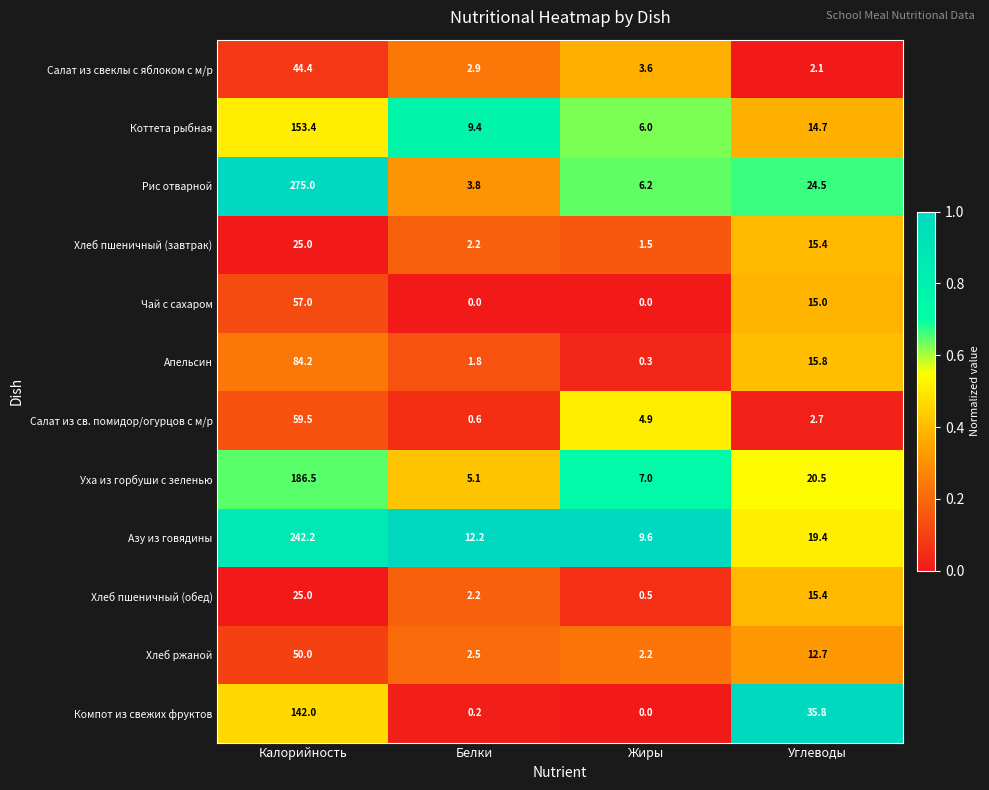

What is the difference between the second highest and minimum values in the Хлеб ржаной series?

10.5